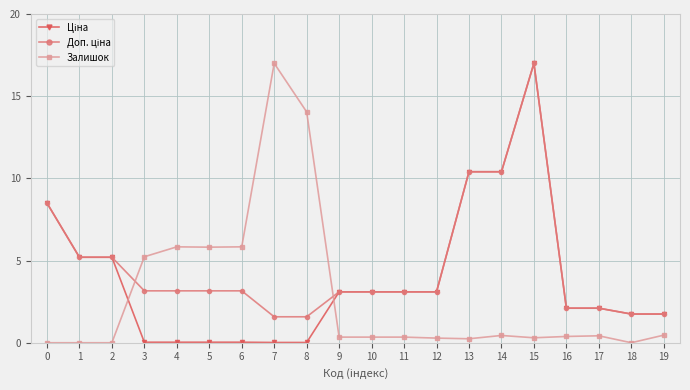

The Залишок series shows 0.3 at 15. True or false?

True